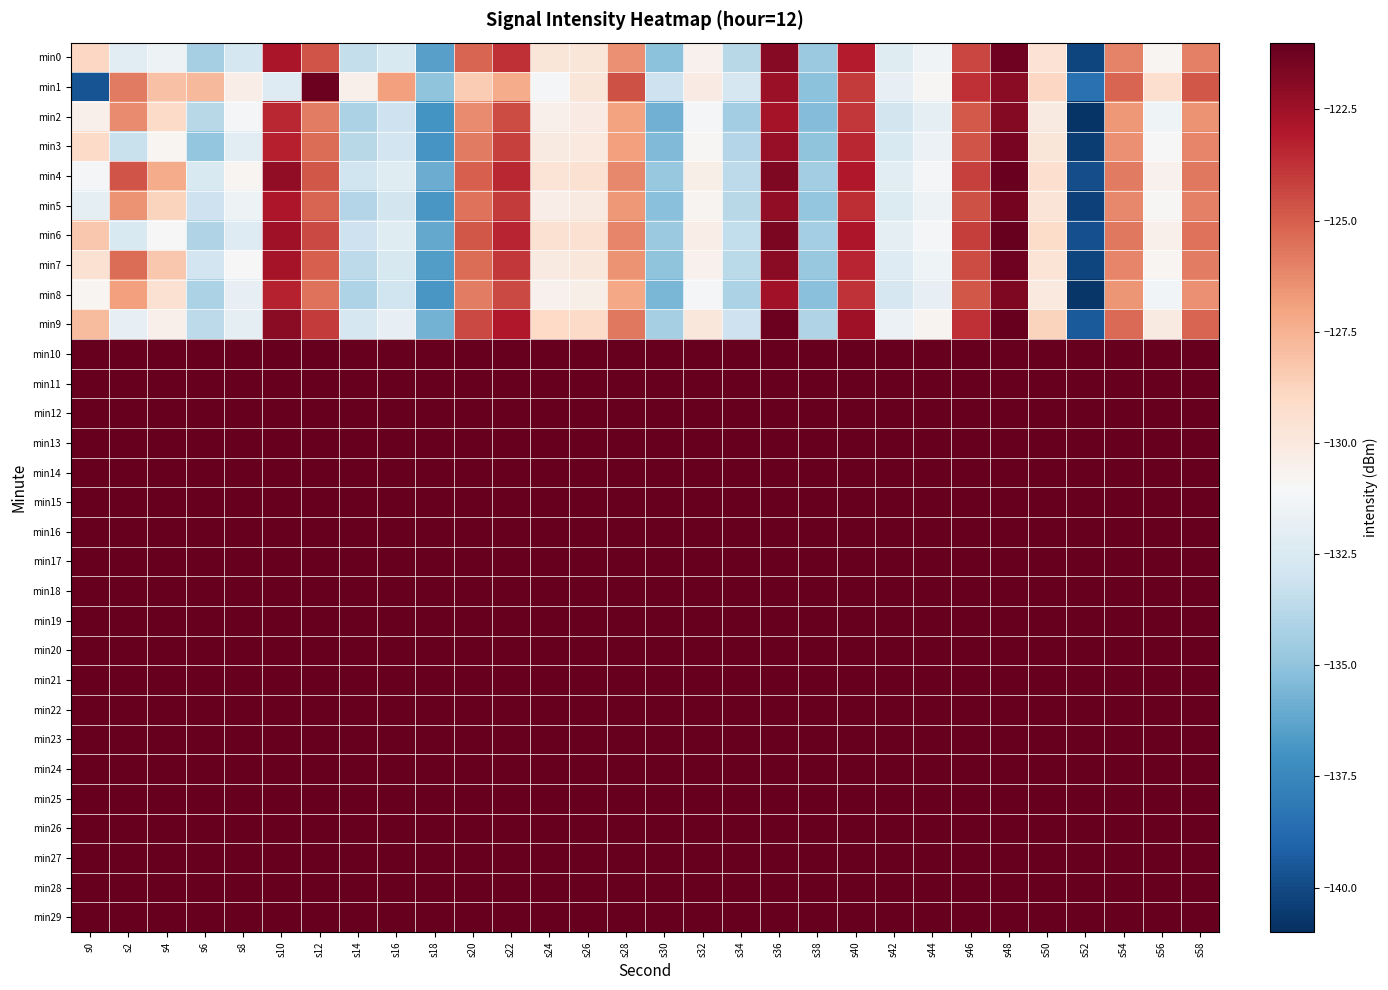

What is the total value across all series at s26?

-1298.3